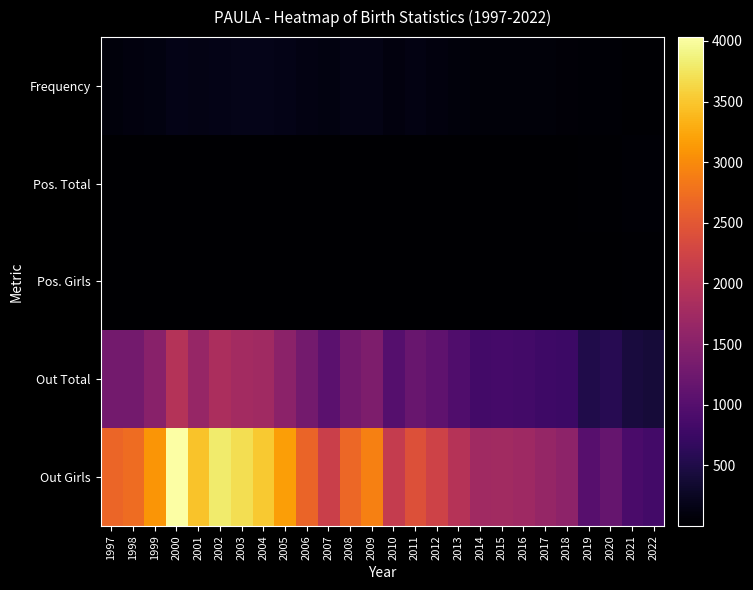

Reading right to left, what are all the values shown in this chart?

Frequency: 2022=28	2021=31	2020=41	2019=39	2018=60	2017=65	2016=73	2015=76	2014=76	2013=89	2012=111	2011=127	2010=109	2009=156	2008=151	2007=119	2006=142	2005=165	2004=182	2003=175	2002=169	2001=145	2000=165	1999=118	1998=96	1997=95
Pos. Total: 2022=42	2021=37	2020=18	2019=30	2018=16	2017=12	2016=9	2015=12	2014=14	2013=9	2012=5	2011=3	2010=6	2009=2	2008=3	2007=7	2006=5	2005=2	2004=2	2003=2	2002=3	2001=4	2000=3	1999=8	1998=9	1997=9
Pos. Girls: 2022=21	2021=18	2020=11	2019=15	2018=8	2017=5	2016=5	2015=6	2014=7	2013=4	2012=3	2011=2	2010=4	2009=1	2008=2	2007=4	2006=3	2005=1	2004=1	2003=1	2002=1	2001=2	2000=2	1999=5	1998=5	1997=6
Out Total: 2022=402	2021=429	2020=569	2019=510	2018=759	2017=780	2016=823	2015=851	2014=828	2013=949	2012=1091	2011=1183	2010=1004	2009=1398	2008=1289	2007=1058	2006=1298	2005=1538	2004=1744	2003=1774	2002=1844	2001=1644	2000=1949	1999=1512	1998=1297	1997=1305
Out Girls: 2022=825	2021=884	2020=1151	2019=1021	2018=1556	2017=1623	2016=1723	2015=1751	2014=1747	2013=1957	2012=2228	2011=2413	2010=2119	2009=2913	2008=2664	2007=2187	2006=2631	2005=3177	2004=3518	2003=3688	2002=3811	2001=3477	2000=4032	1999=3102	1998=2724	1997=2649